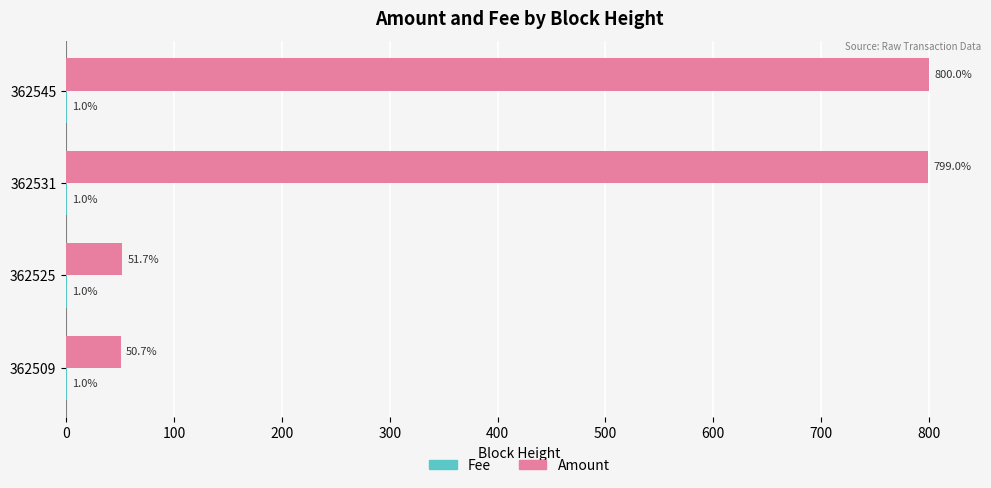

Which series has the widest spread of values?

Amount